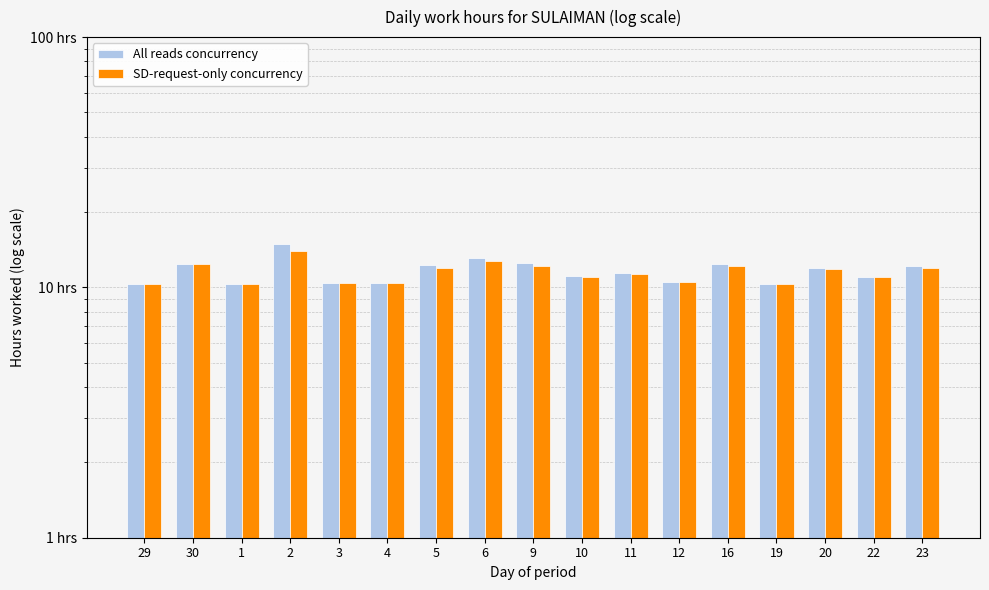

At which label does All reads concurrency reach its minimum?

1